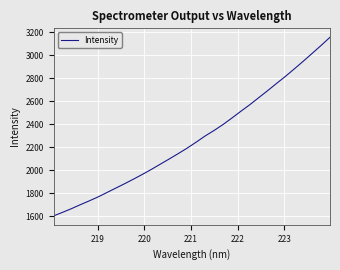

What is the greatest value displayed?

3156.7